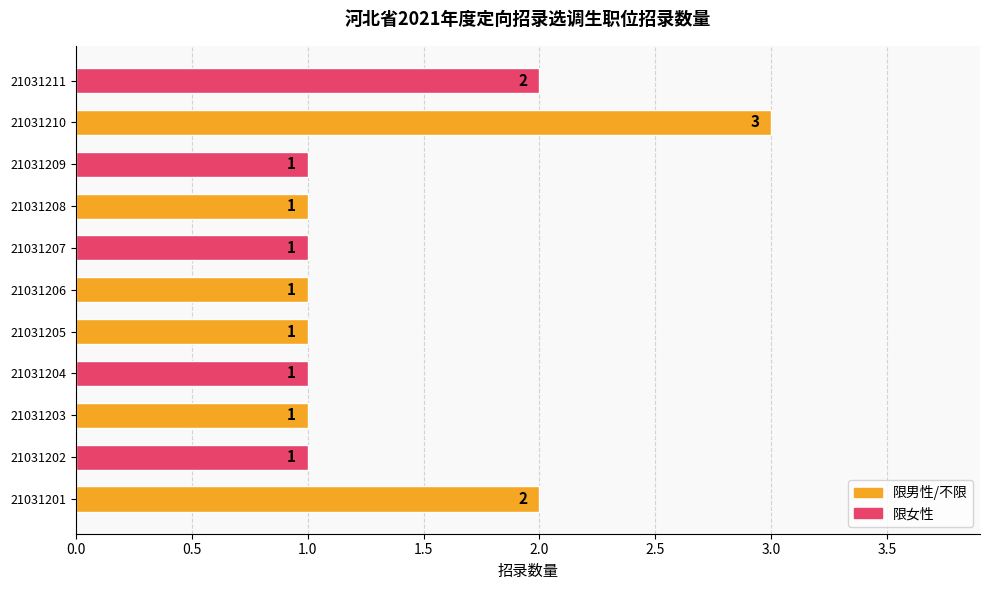

How many values are between 1 and 2?

10